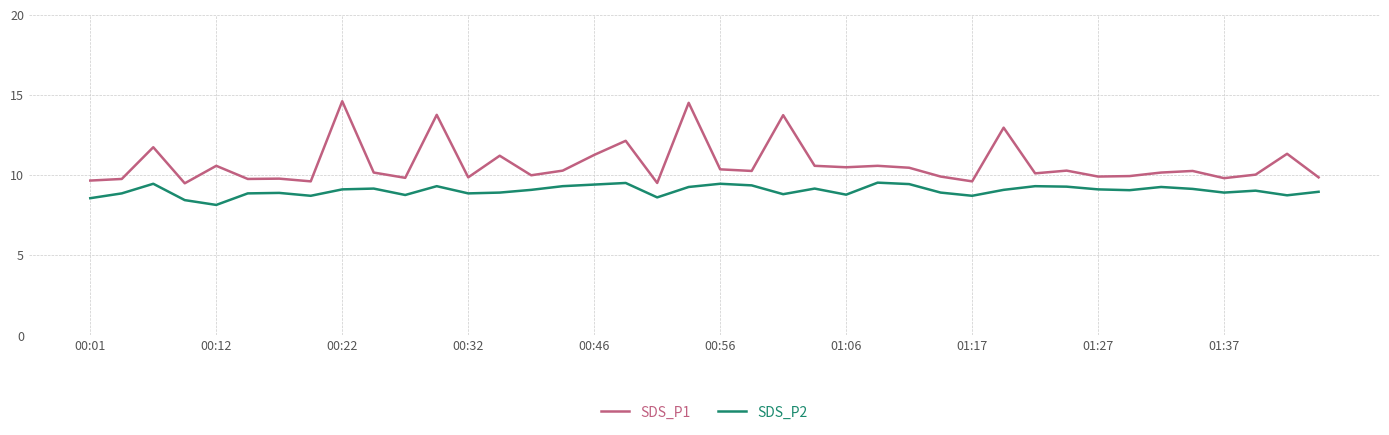

List the series in order of their peak value, lowest first.

SDS_P2, SDS_P1